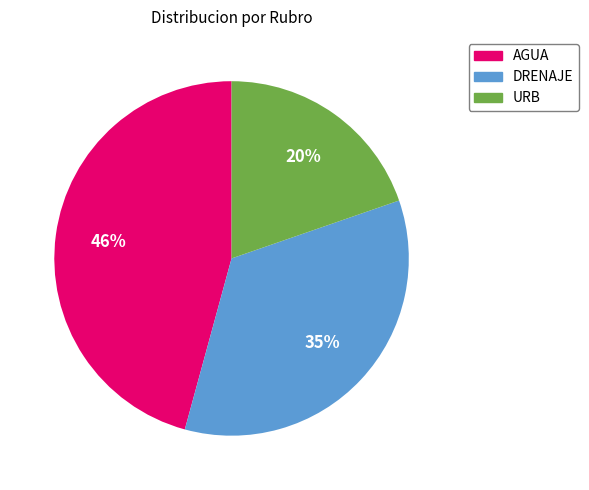

What percentage is the DRENAJE slice, to the nearest percent?

35%